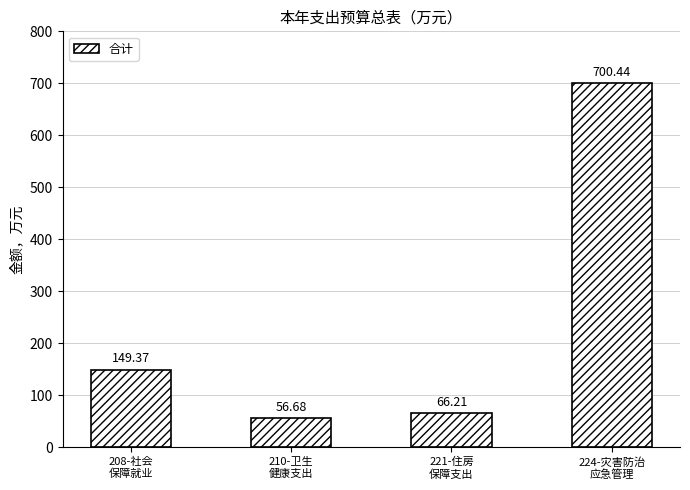

Rank the categories by value from lowest to highest.

210-卫生
健康支出, 221-住房
保障支出, 208-社会
保障就业, 224-灾害防治
应急管理